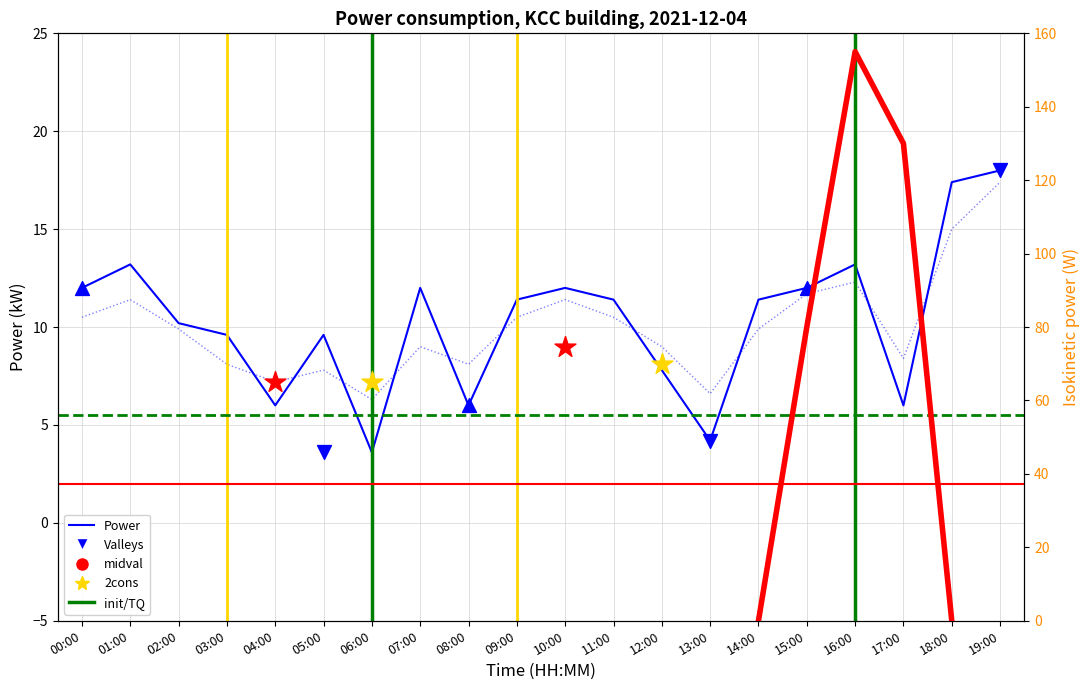

Is the value of power at 01:00 greater than the value of smoothed at 14:00?

Yes